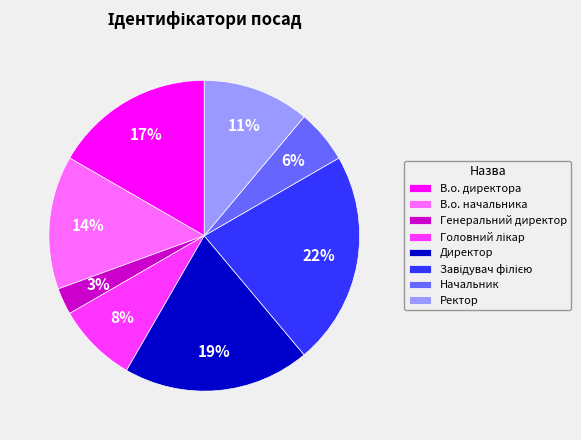

To the nearest percent, what portion does Генеральний директор represent?

3%